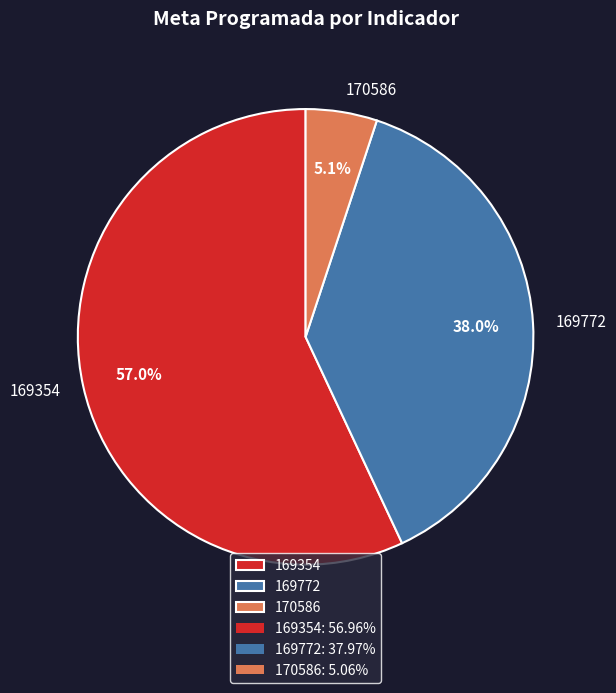

Is there a majority slice in this chart?

Yes